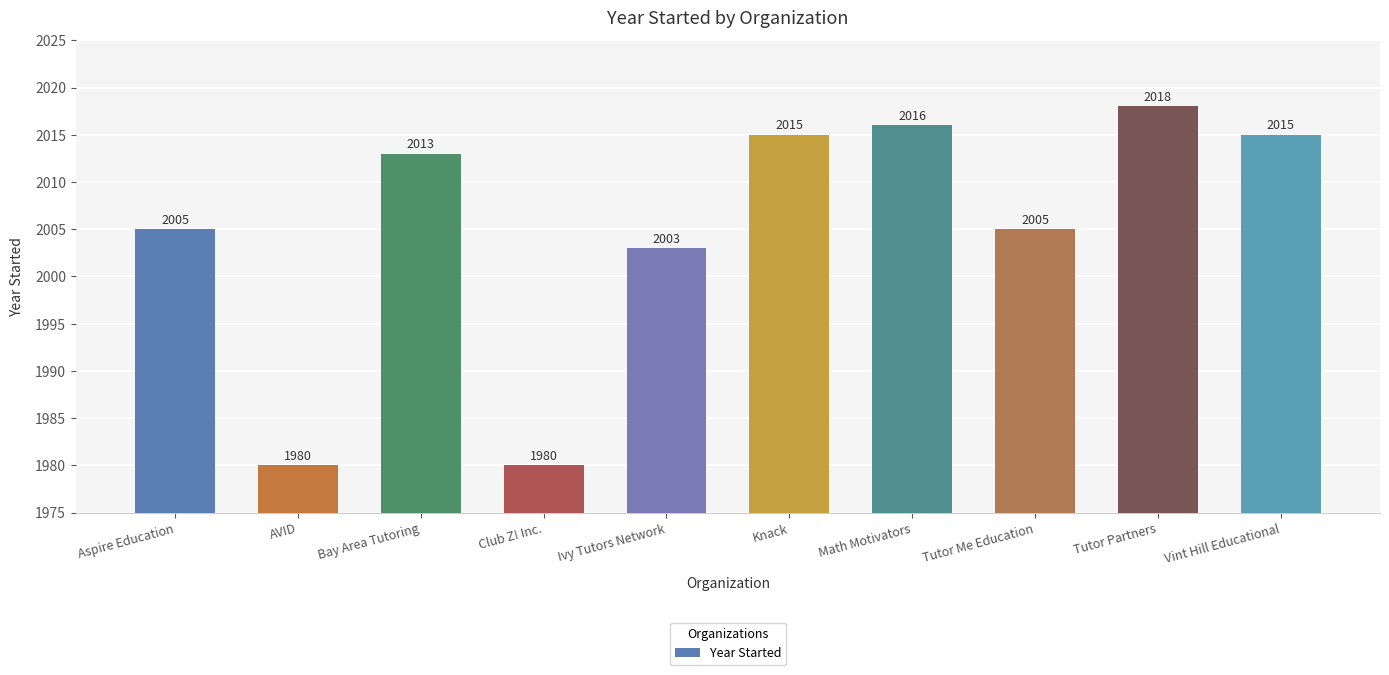

True or false: the data shows 3576 at Aspire Education.

False